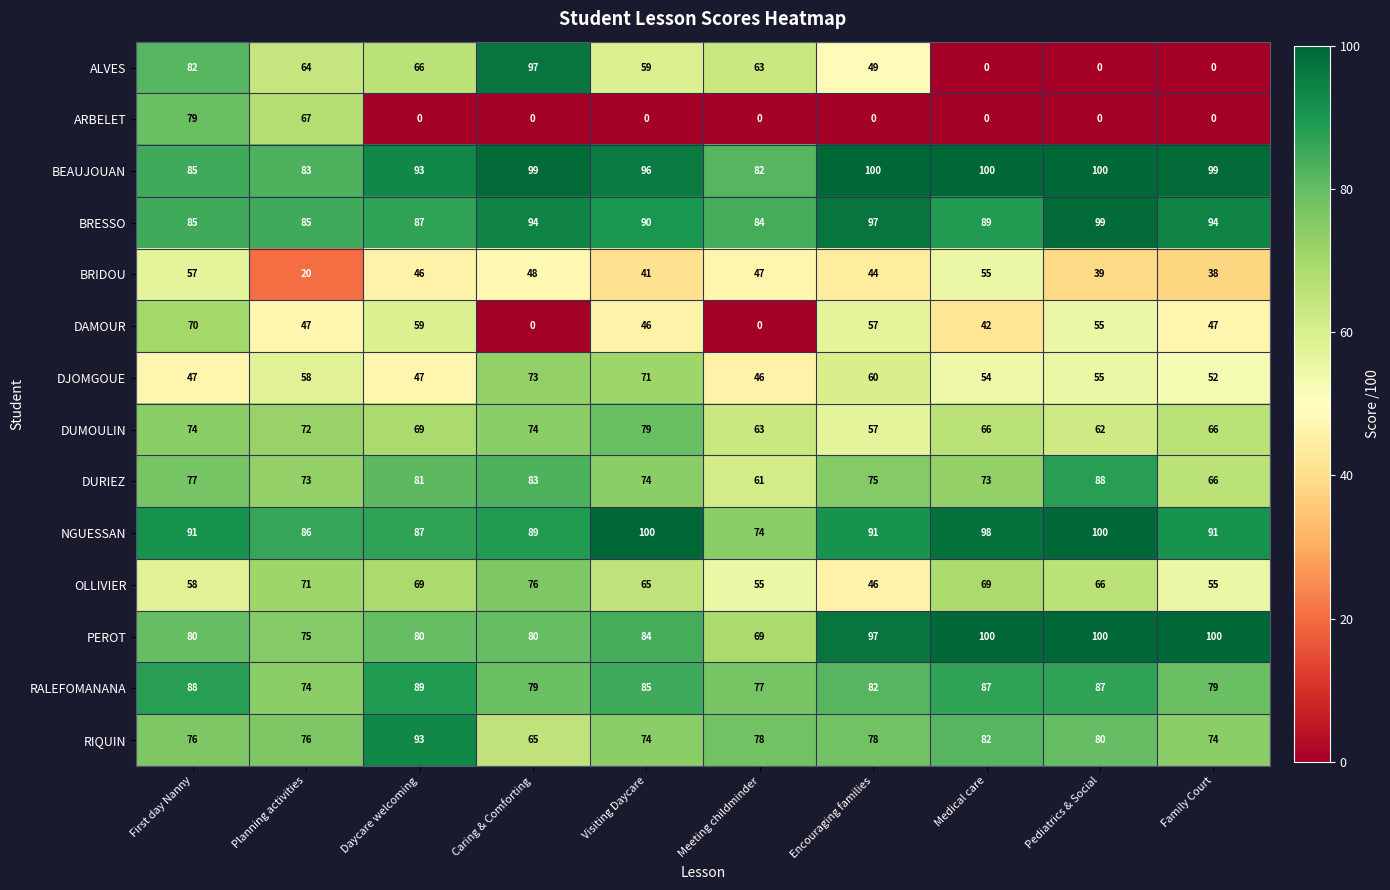

What is the spread (max minus min) of values at Visiting Daycare?

100